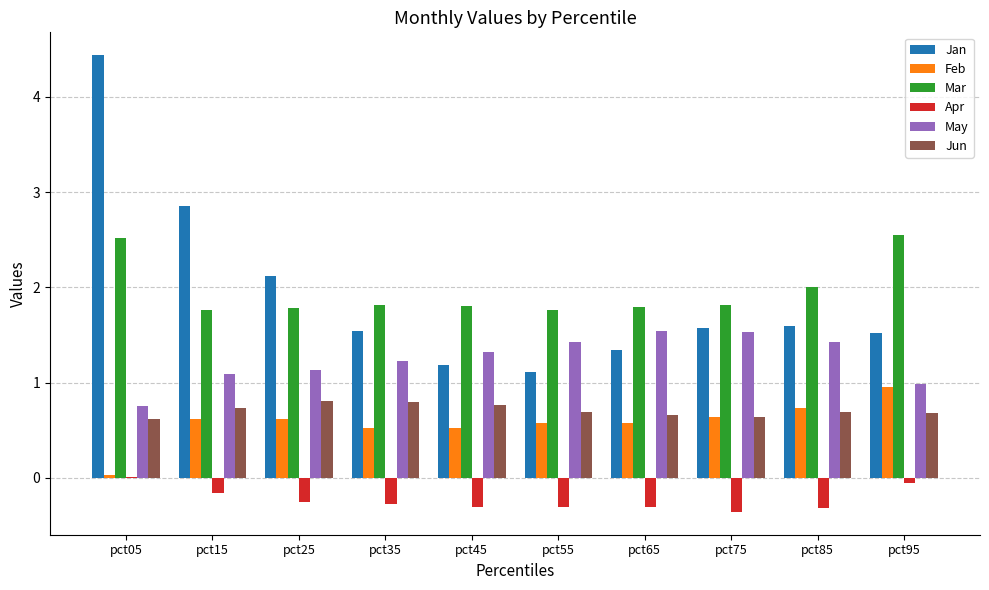

At which category does the chart reach its peak across all series?

pct05